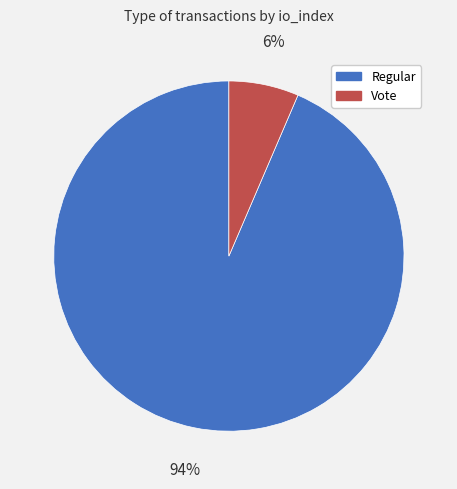

Is there any slice that represents more than half of the pie?

Yes